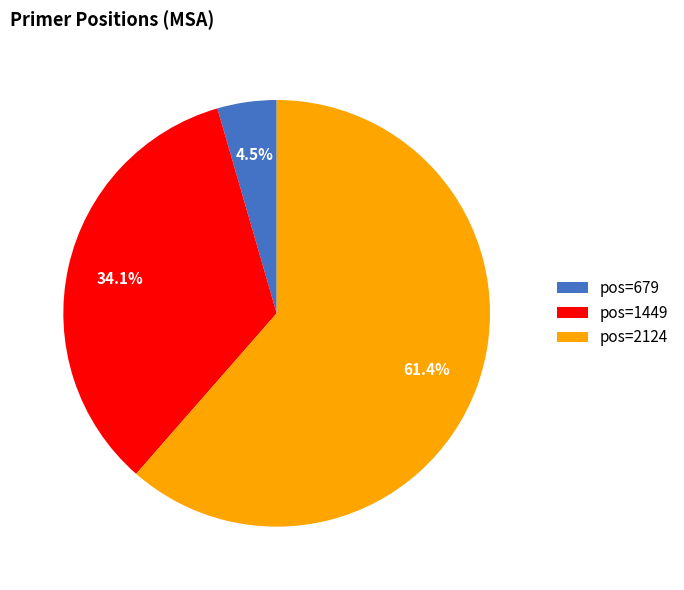

To the nearest percent, what is the average slice percentage?

33%